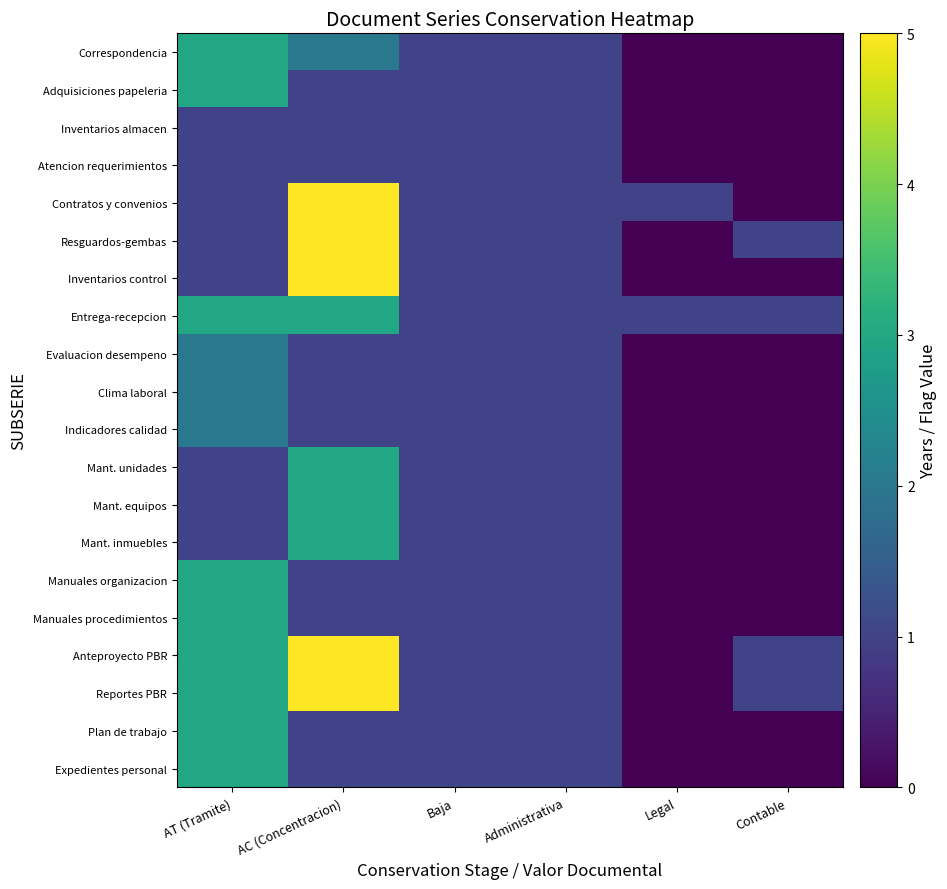

Which category has the highest value across all series?

AC (Concentracion)